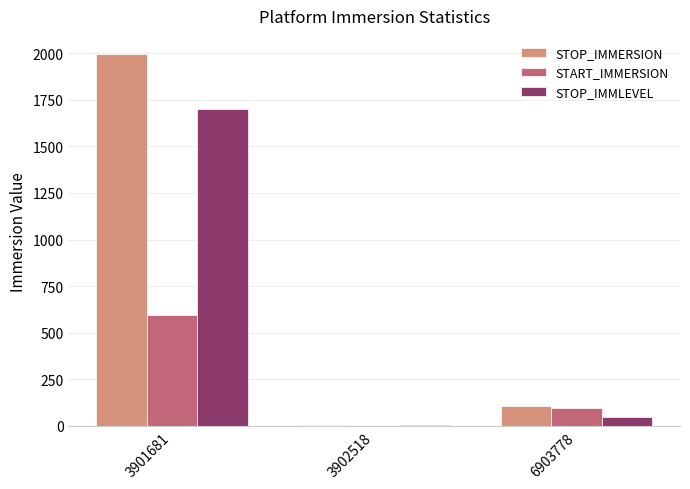

What is the sum of all START_IMMERSION values?

690.8